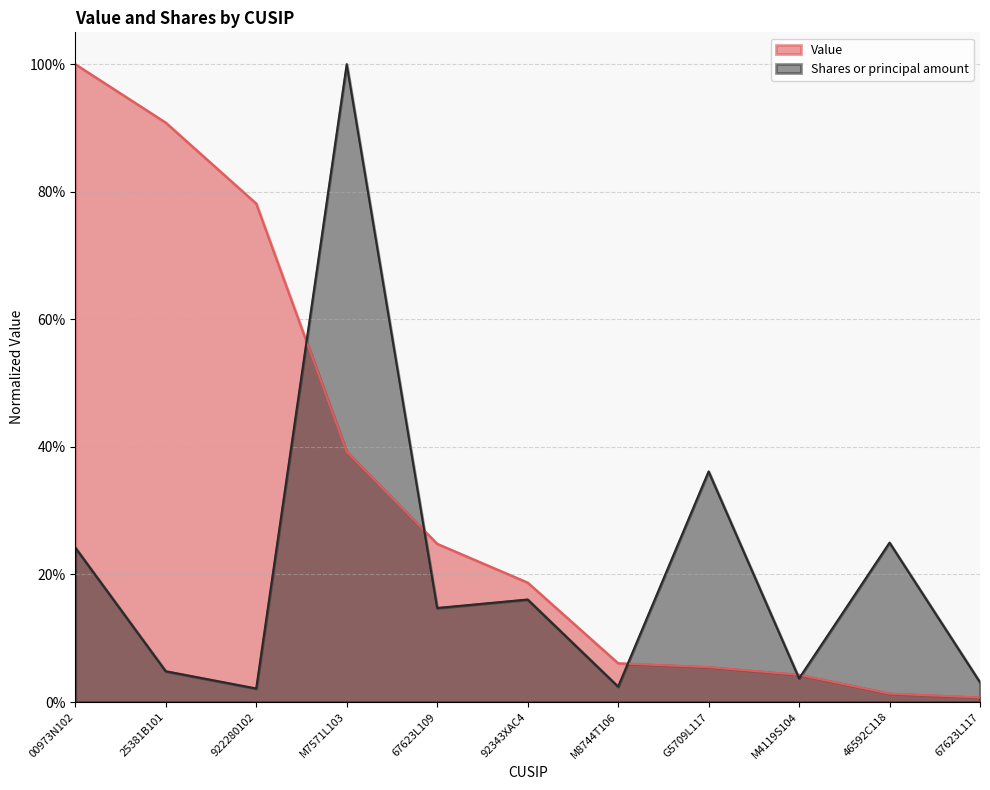

The Value series shows 0.4 at M7571L103. True or false?

True